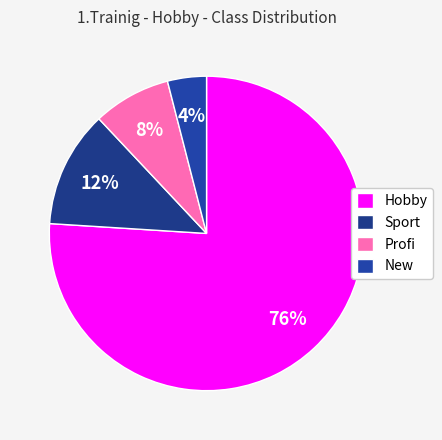

To the nearest percent, what percentage of the pie is Profi?

8%